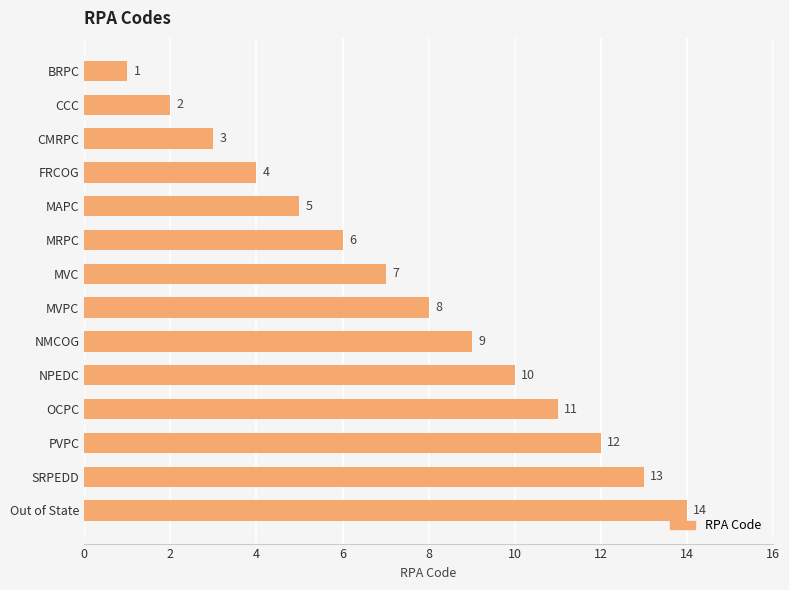

At which label is the value closest to 7?

MVC